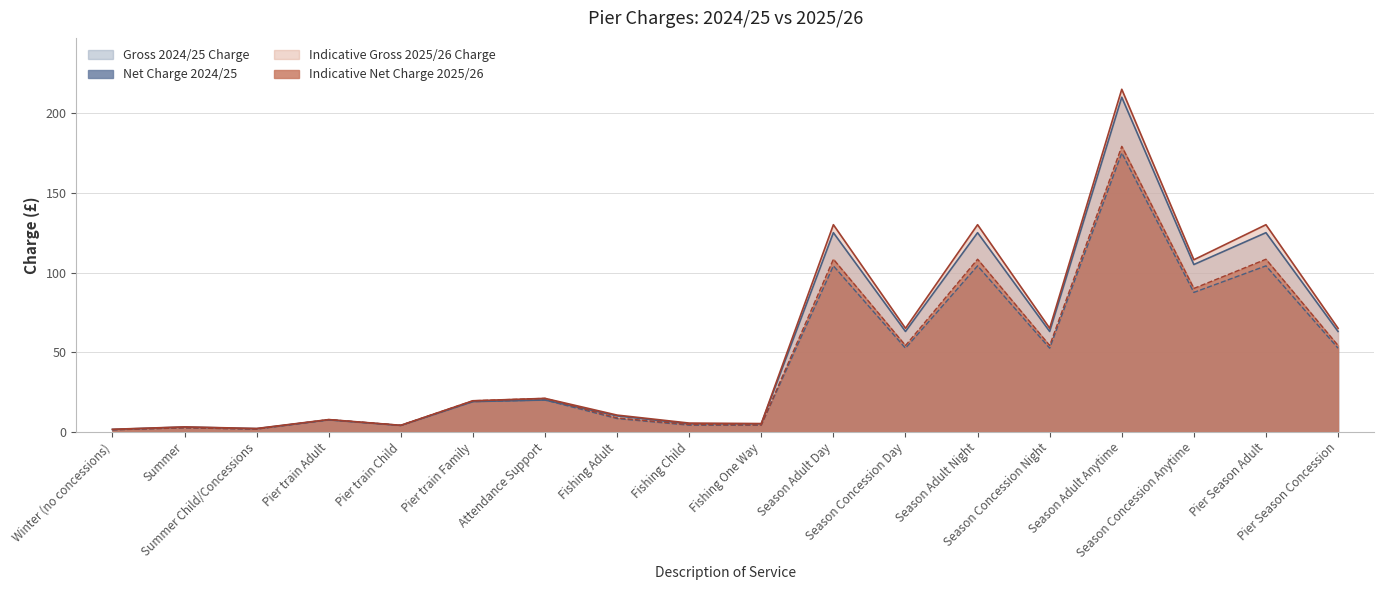

What is the difference between the Net Charge 2024/25 values at Season Adult Anytime and Pier Season Adult?

70.8